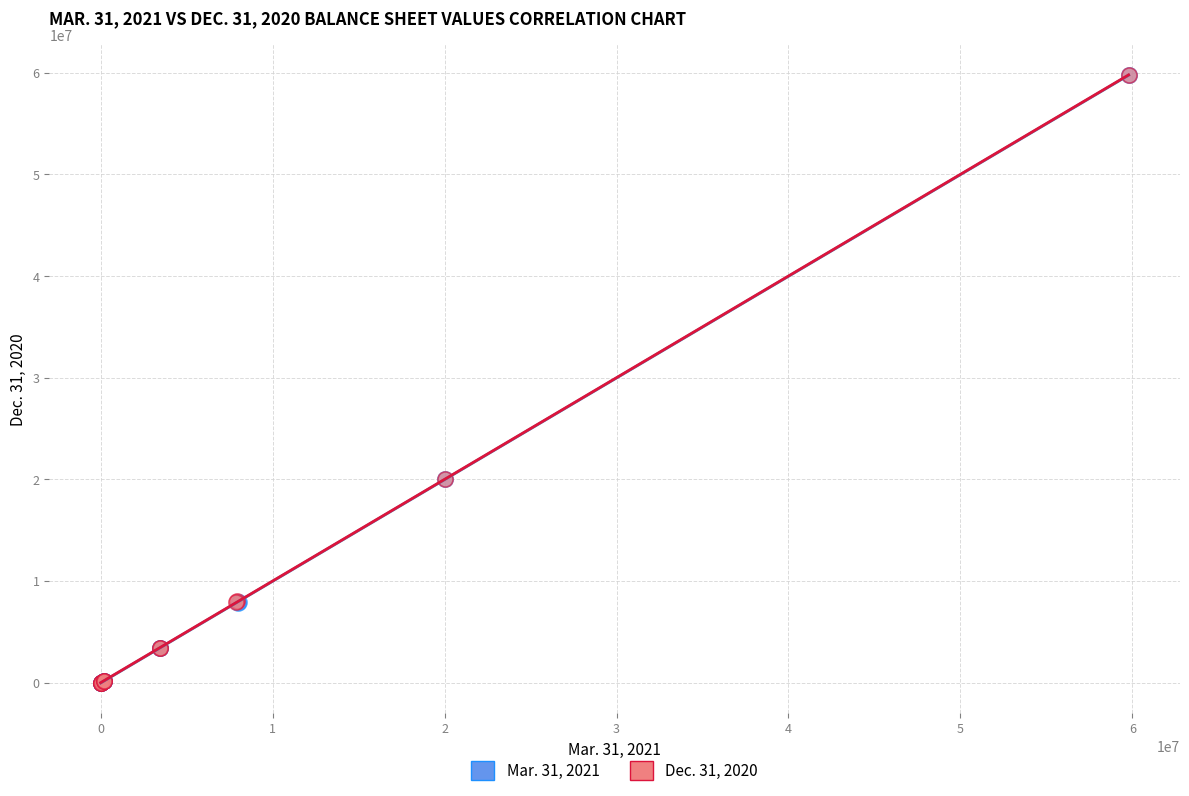

What are all the series names shown in the legend?

Mar. 31, 2021, Dec. 31, 2020